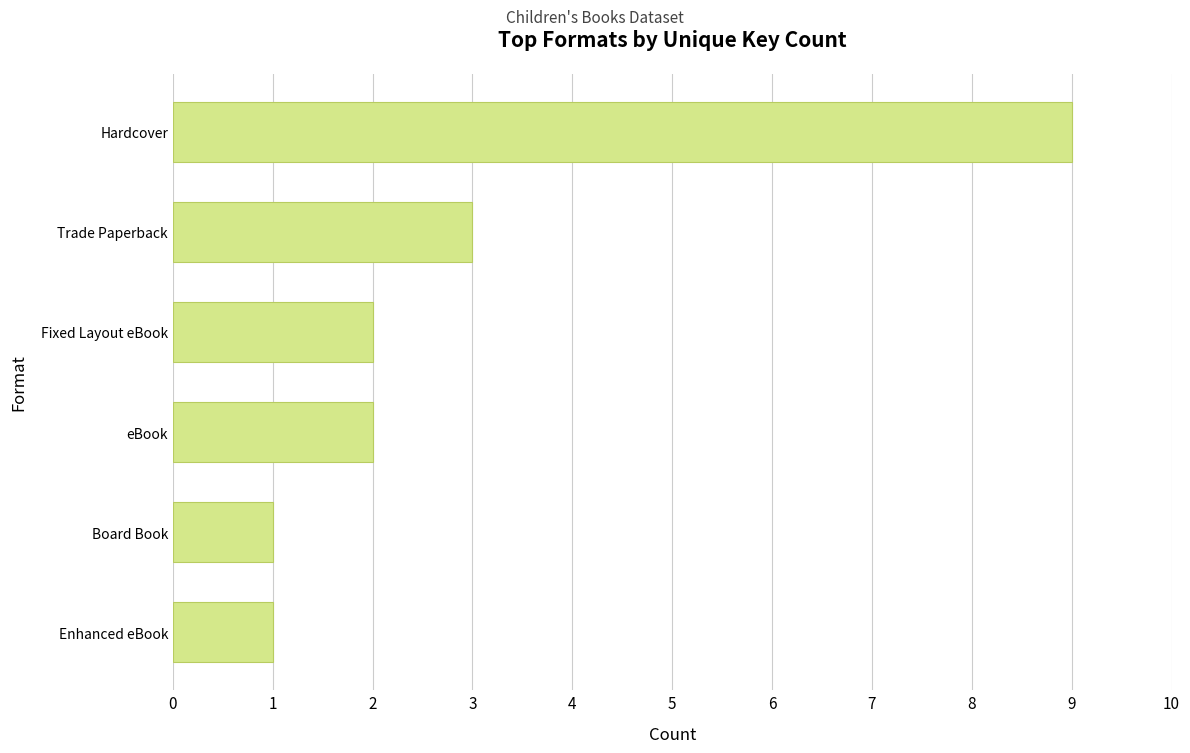

Are the bars grouped side by side (vs. stacked)?

No